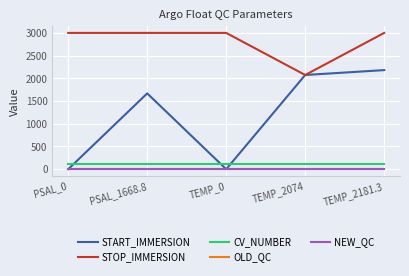

Which series has the widest spread of values?

START_IMMERSION